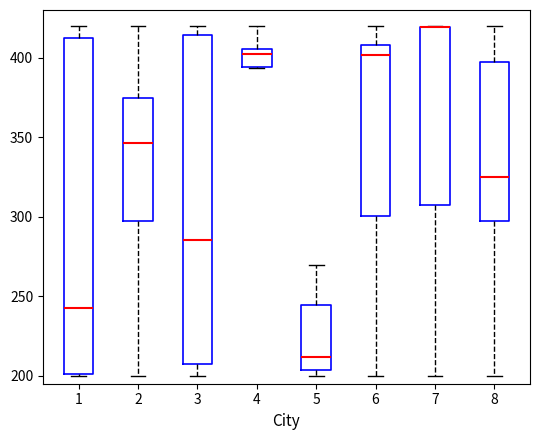

Reading left to right, read every box against the y-axis: the position of its median line, the range the box covers, and the ends of its whiskers. The values are not printed on the chart, so give them approximately, as read against the axis.

1: median 245, box 200 to 410, whiskers 200 to 420
2: median 345, box 295 to 375, whiskers 200 to 420
3: median 285, box 205 to 415, whiskers 200 to 420
4: median 400, box 395 to 405, whiskers 395 to 420
5: median 210, box 205 to 245, whiskers 200 to 270
6: median 400, box 300 to 410, whiskers 200 to 420
7: median 420 (drawn on the box's upper edge), box 305 to 420, whiskers 200 to 420
8: median 325, box 295 to 395, whiskers 200 to 420